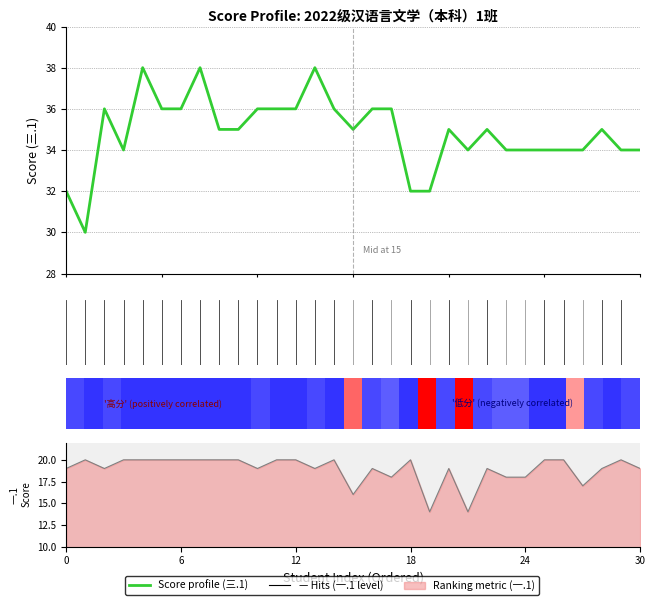

How many values in the 三.1(40分) series are below 35?

13